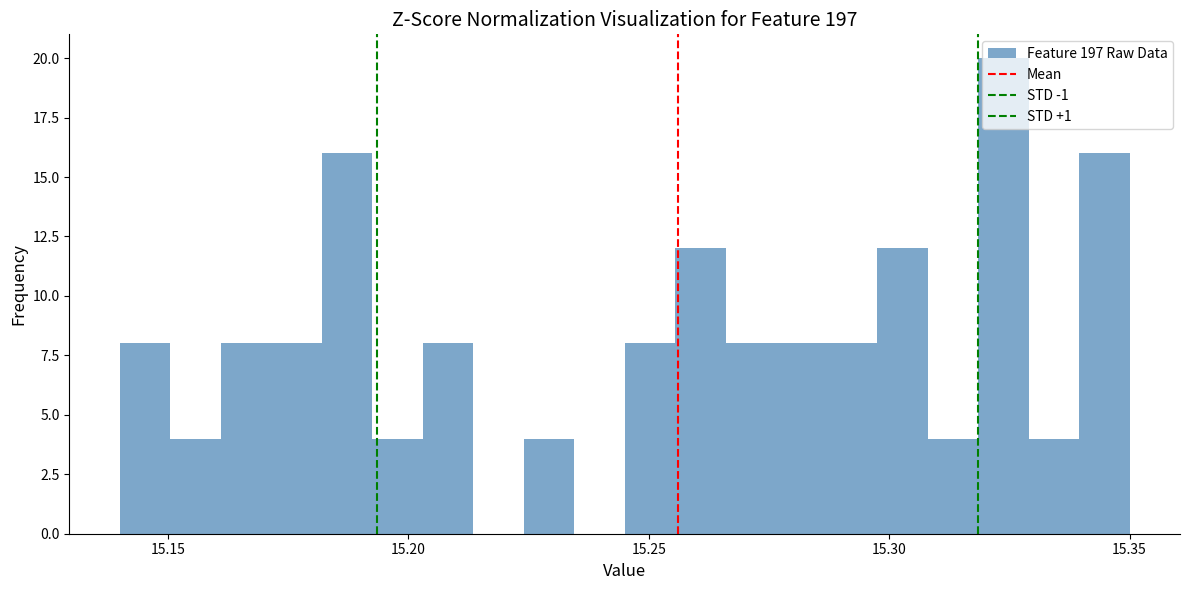

Around what value on the x-axis is the tallest bar? Give the approximate position of its centre, as read against the axis.

15.325